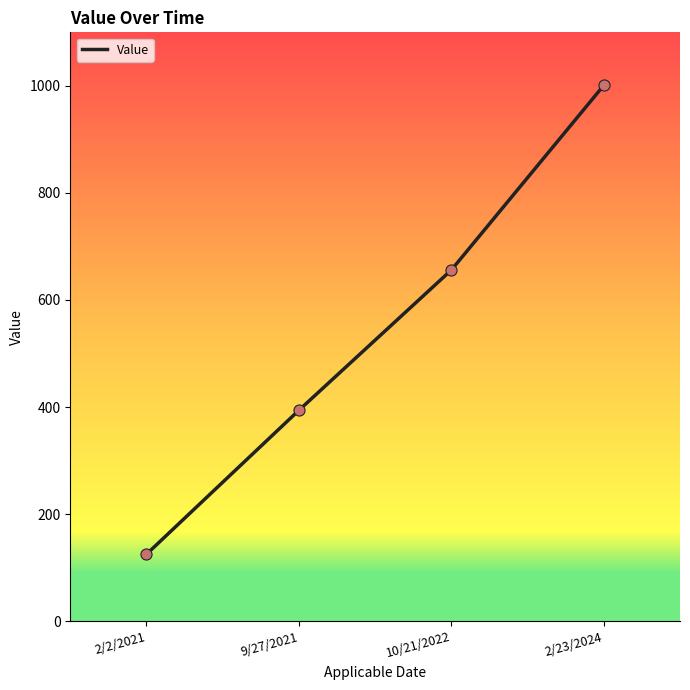

What is the change in value from 2/2/2021 to 2/23/2024?

+876